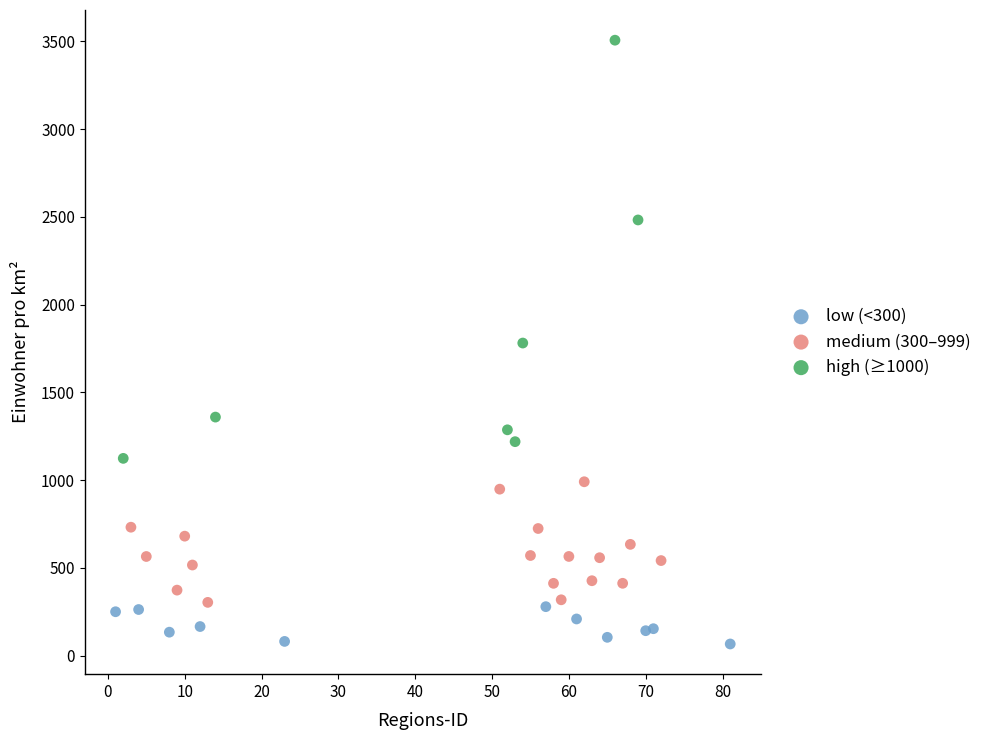

Which series has the widest spread of Y values?

high (≥1000)